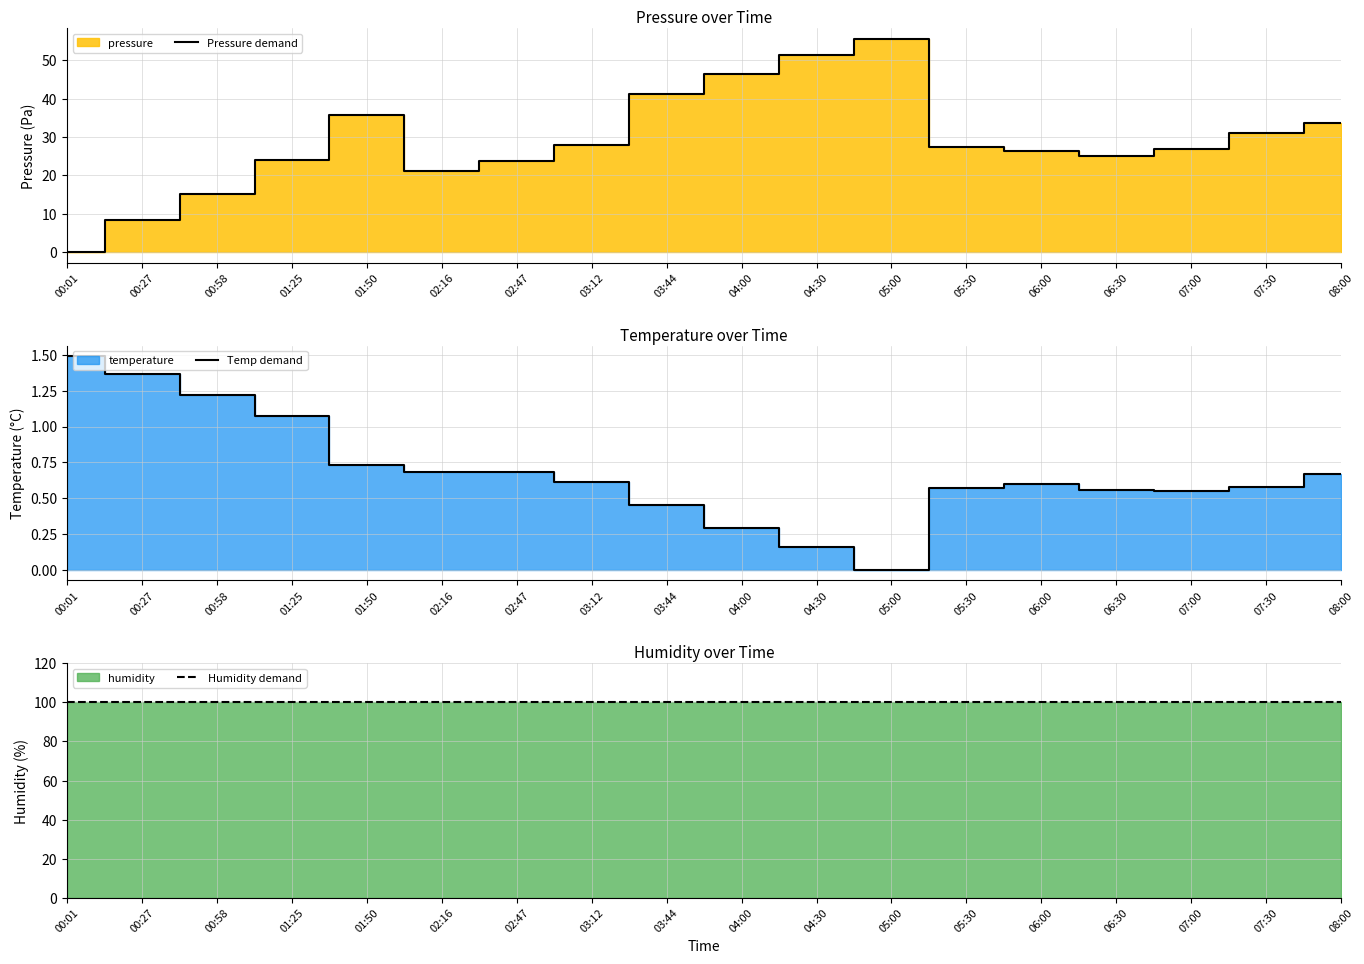

At how many categories does at least one series exceed 56?

18